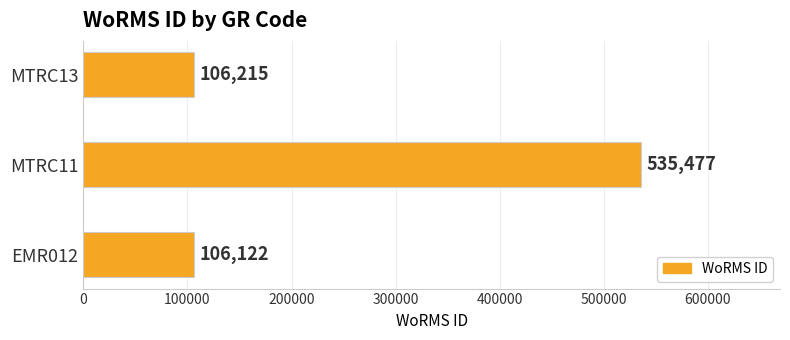

What is the average value?

249271